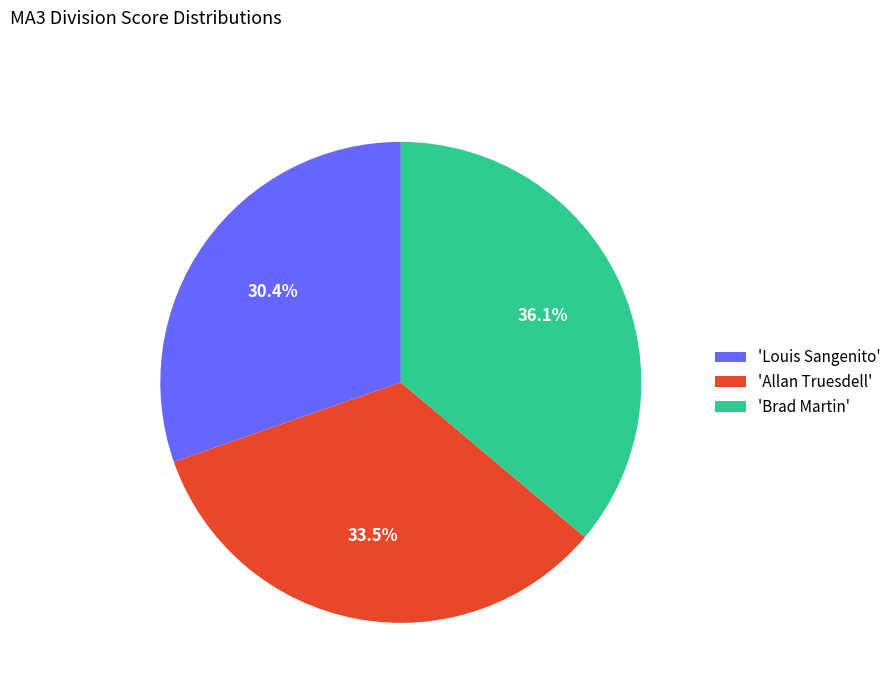

Do 'Brad Martin' and 'Allan Truesdell' together represent more than half of the pie?

Yes